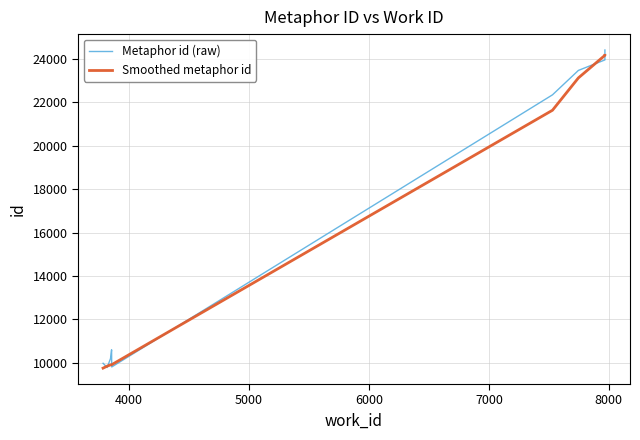

How many lines are shown in the chart?

2